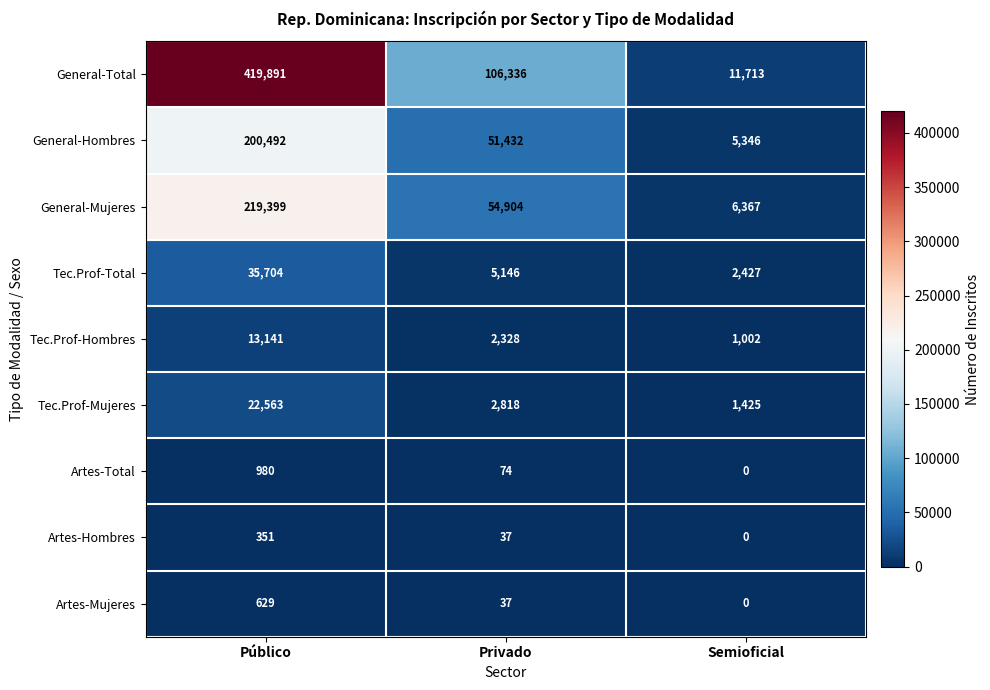

Which category has the highest value in the Tec.Prof-Total series?

Público